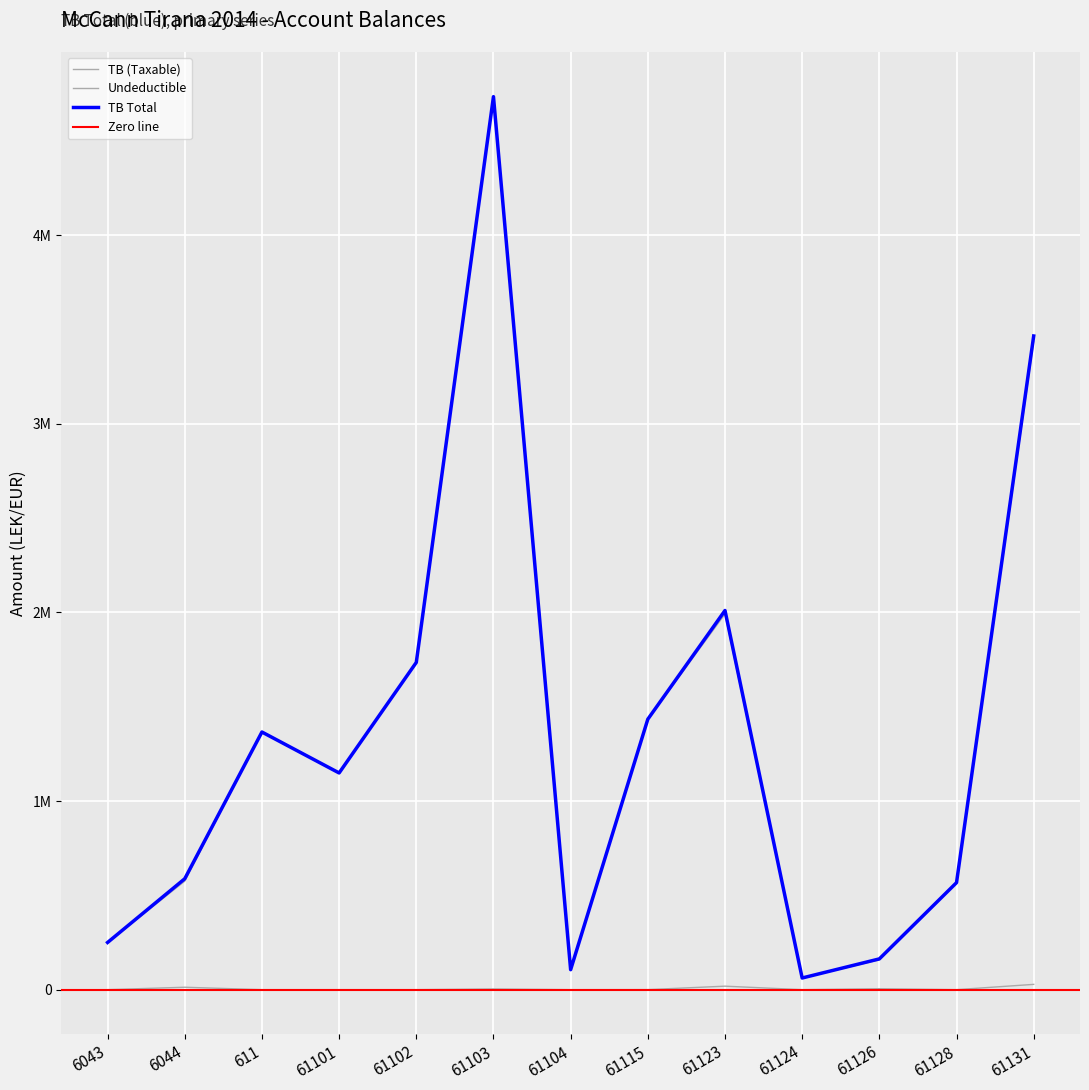

The value of TB (Taxable) at 611 is 1366068.5. True or false?

True